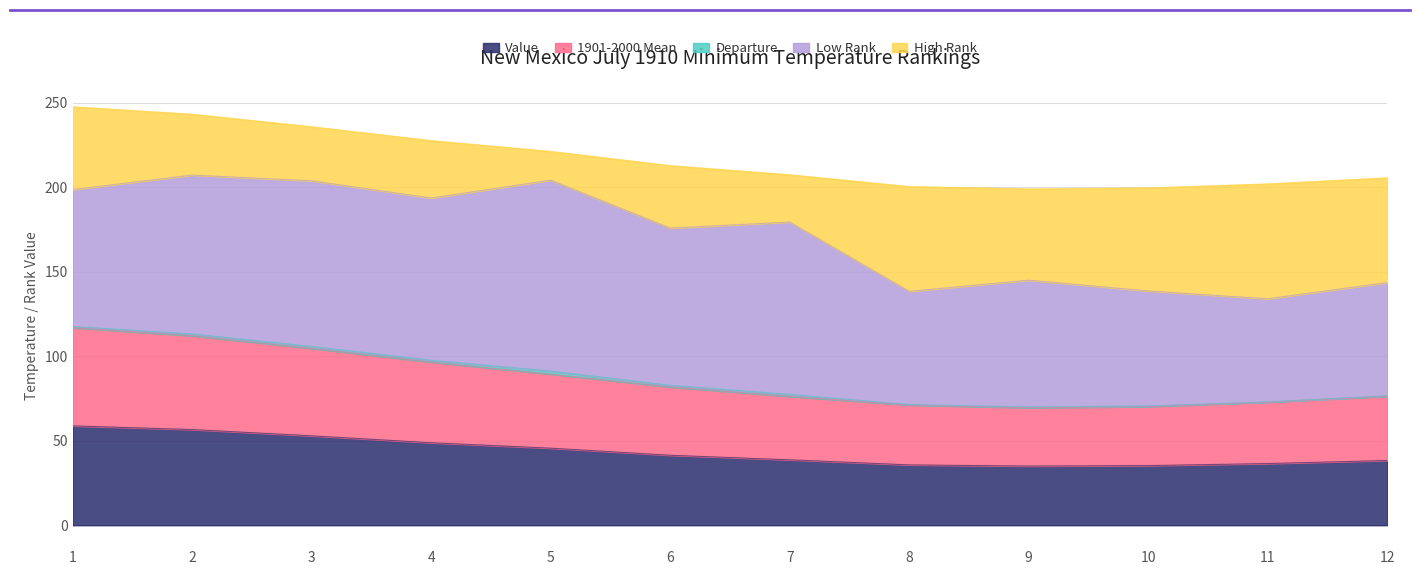

Reading right to left, list all the values displayed in this chart.

Value: 12=38.3	11=36.5	10=35.3	9=35.0	8=35.7	7=38.7	6=41.4	5=45.6	4=48.8	3=52.9	2=56.6	1=58.8
1901-2000 Mean: 12=38.0	11=36.3	10=34.9	9=34.5	8=35.4	7=37.5	6=40.4	5=43.8	4=47.7	3=51.7	2=55.5	1=58.1
Departure: 12=0.3	11=0.2	10=0.4	9=0.5	8=0.3	7=1.2	6=1.0	5=1.8	4=1.1	3=1.2	2=1.1	1=0.7
Low Rank: 12=67.0	11=61.0	10=68.0	9=75.0	8=67.0	7=102.0	6=93.0	5=113.0	4=96.0	3=98.0	2=94.0	1=81.0
High Rank: 12=62.0	11=68.0	10=61.0	9=54.0	8=62.0	7=28.0	6=37.0	5=17.0	4=34.0	3=32.0	2=36.0	1=49.0